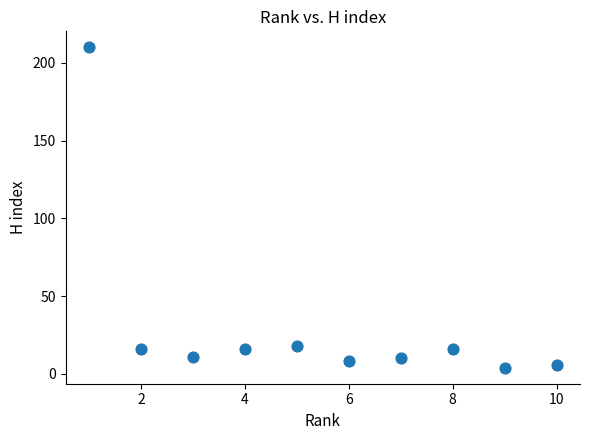

What is the average X value?

6